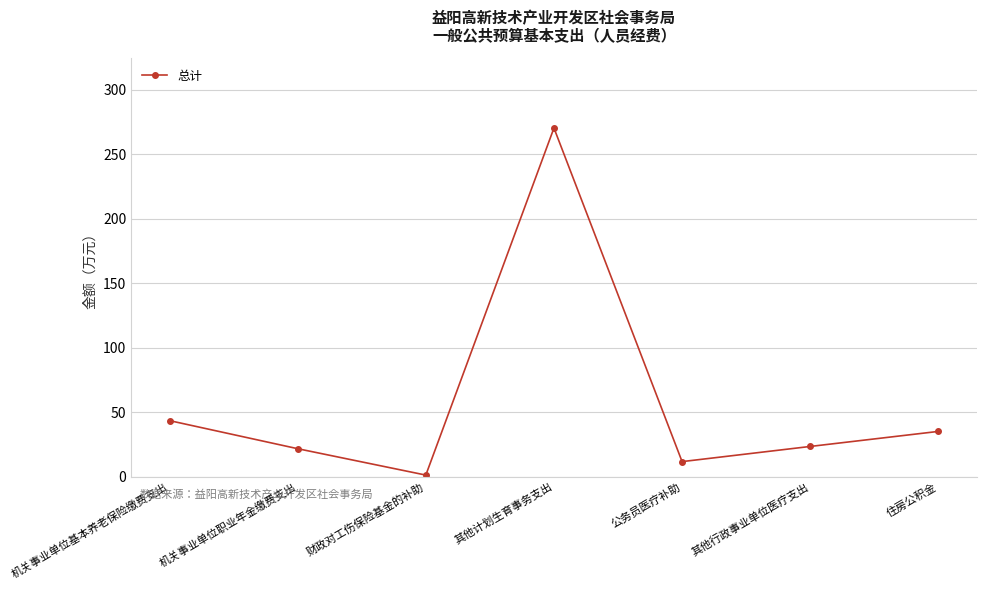

The value at 机关事业单位职业年金缴费支出 is 21.8. True or false?

True